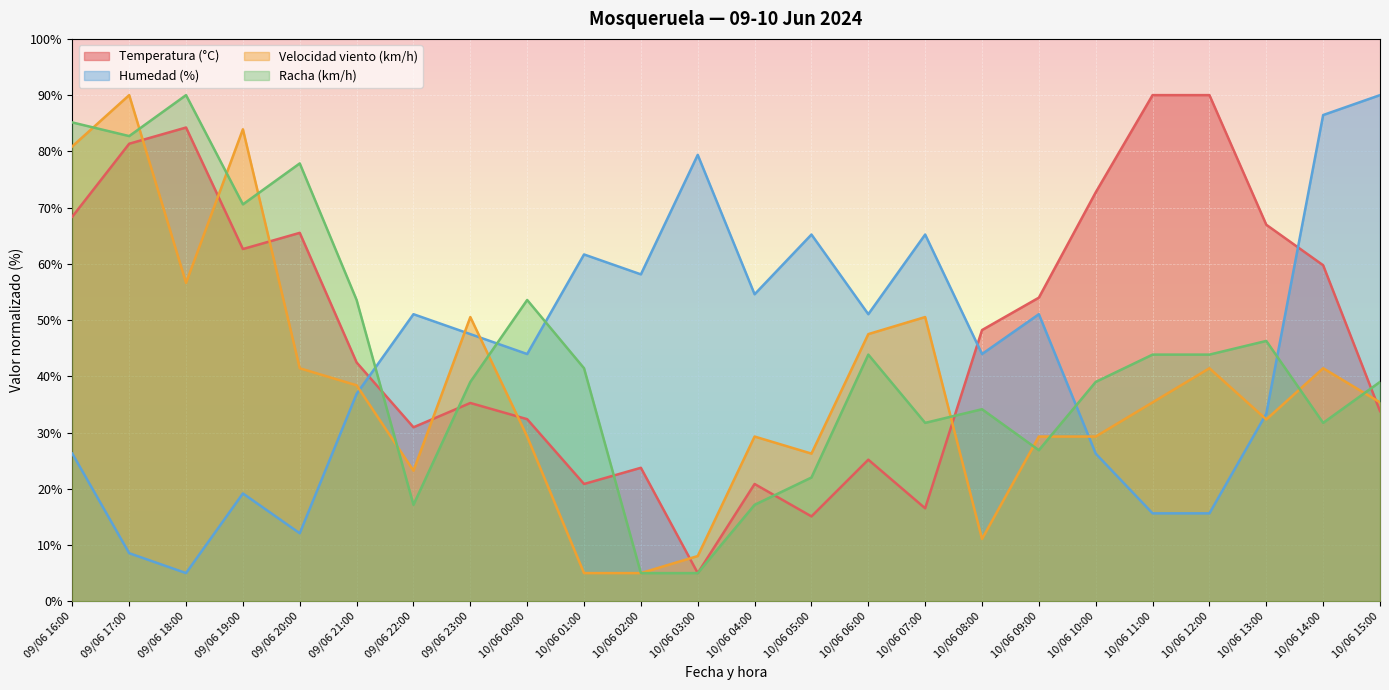

The value of Temperatura (°C) at 09/06 17:00 is 81.4. True or false?

True